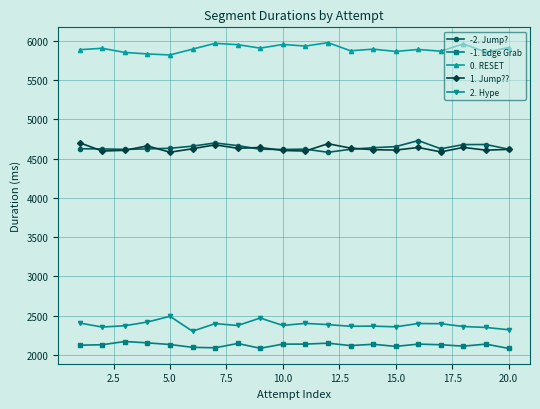

What is the value of the 2. Hype point at the 13th from the left?

2365